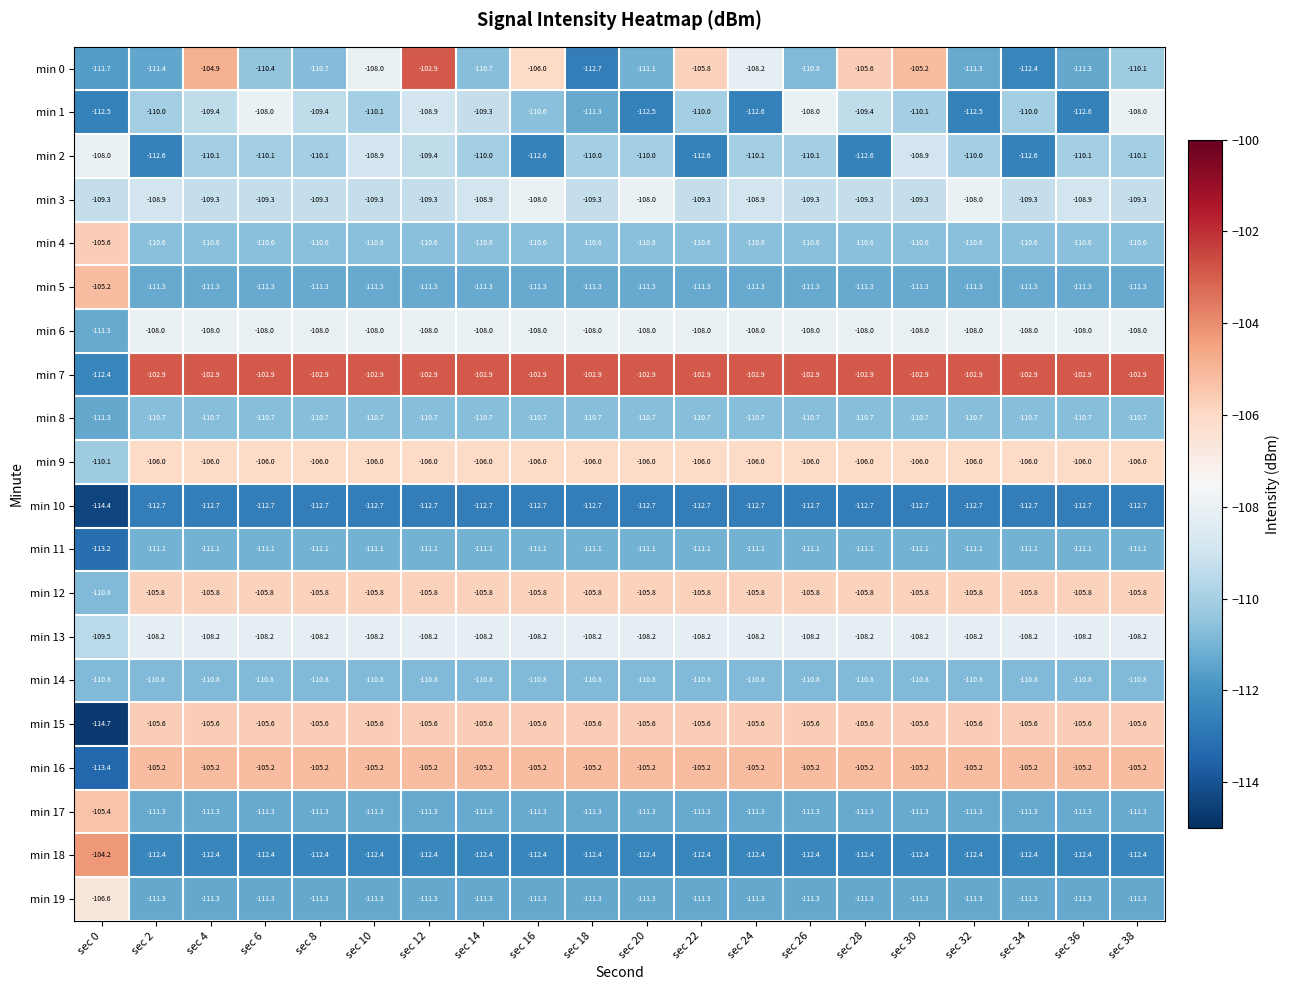

Which series has the largest total across all categories?

min 7